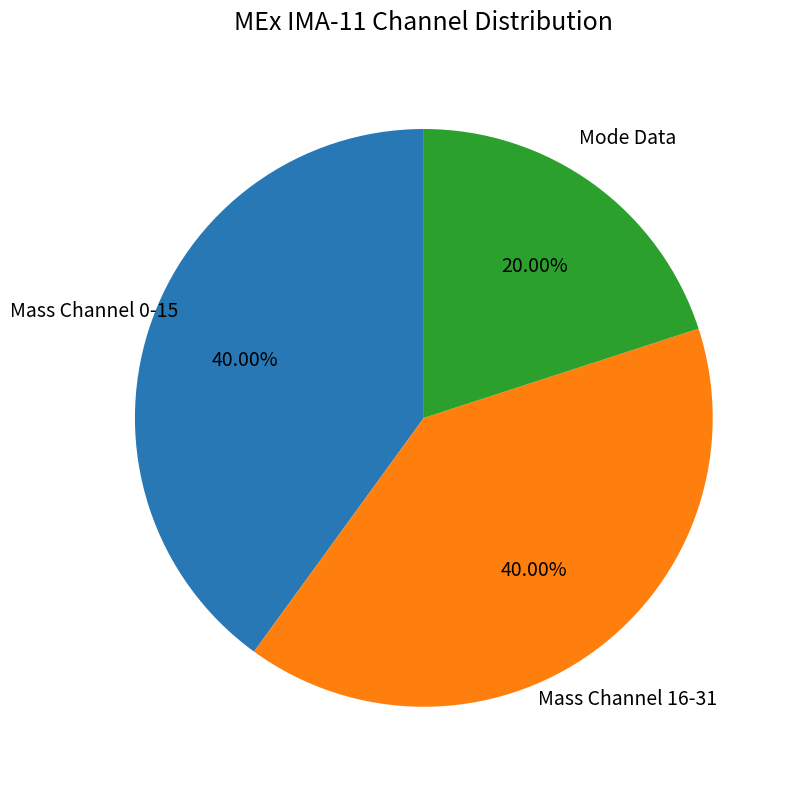

What is the ratio of the value at Mass Channel 16-31 to the value at Mode Data?

2.0